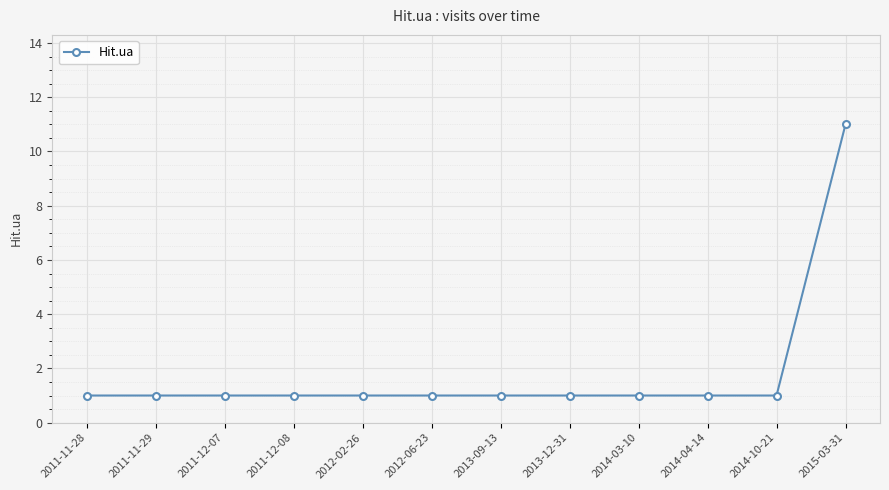

Reading left to right, what are all the values shown in this chart?

1	1	1	1	1	1	1	1	1	1	1	11